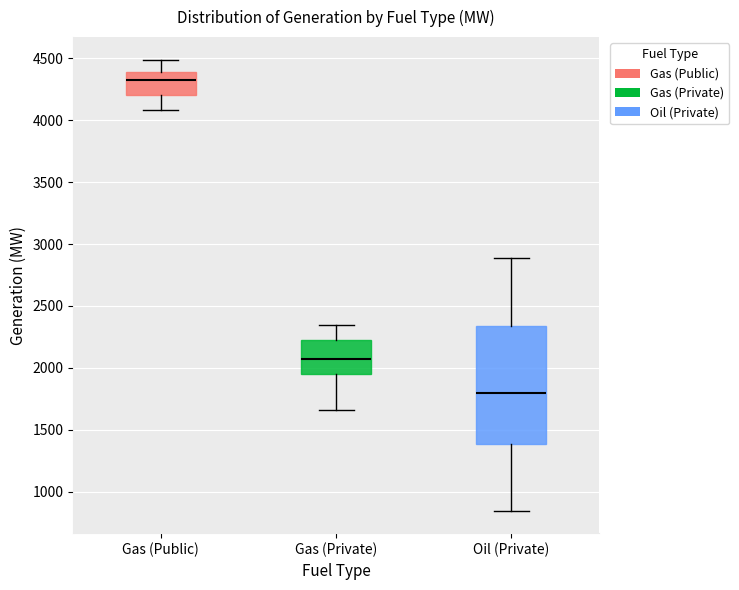

Which box's median line is the highest?

Gas (Public)